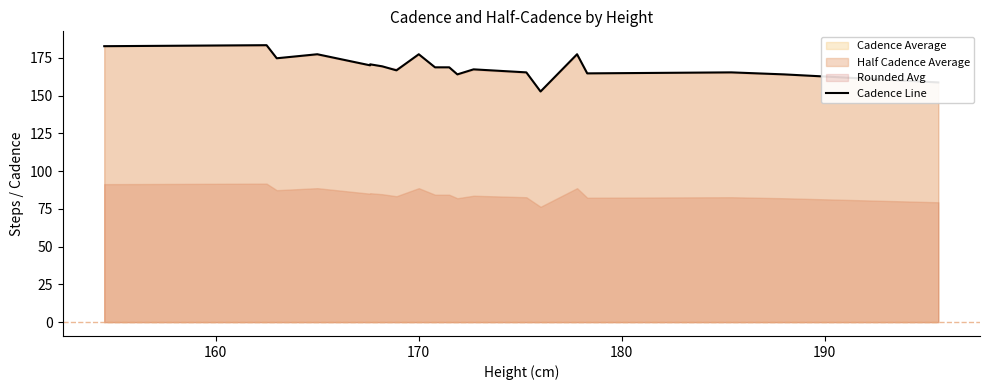

What is the value of the 6th point from the left?

170.7